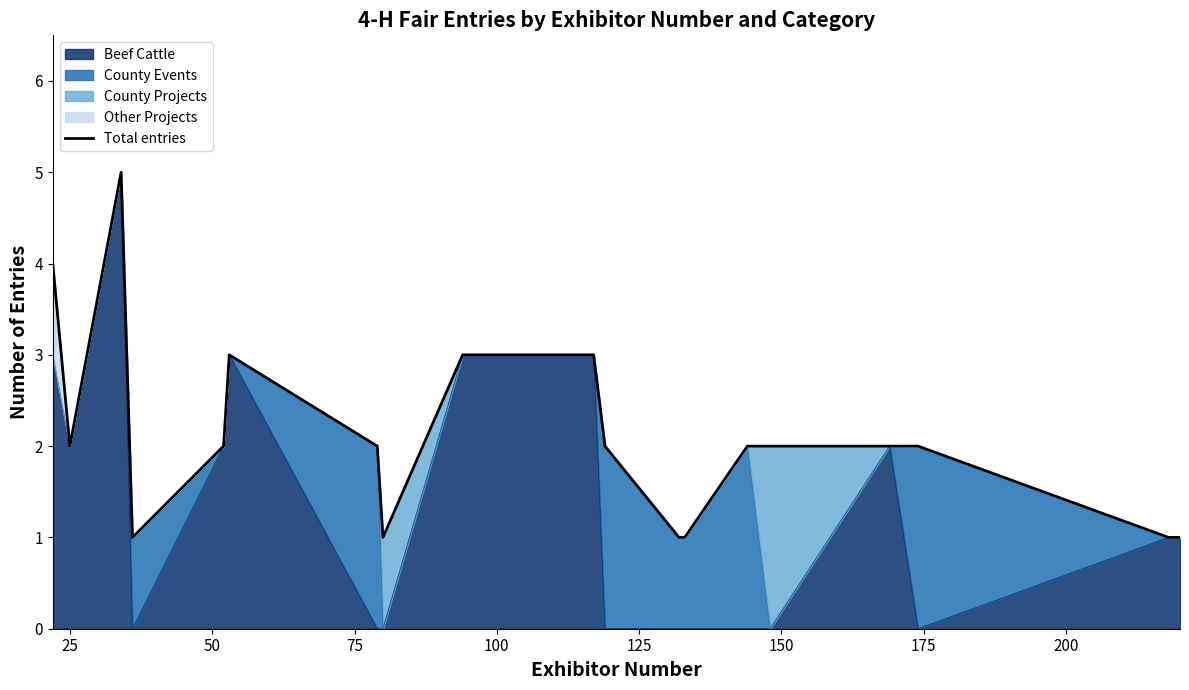

How many values are below 2?

6